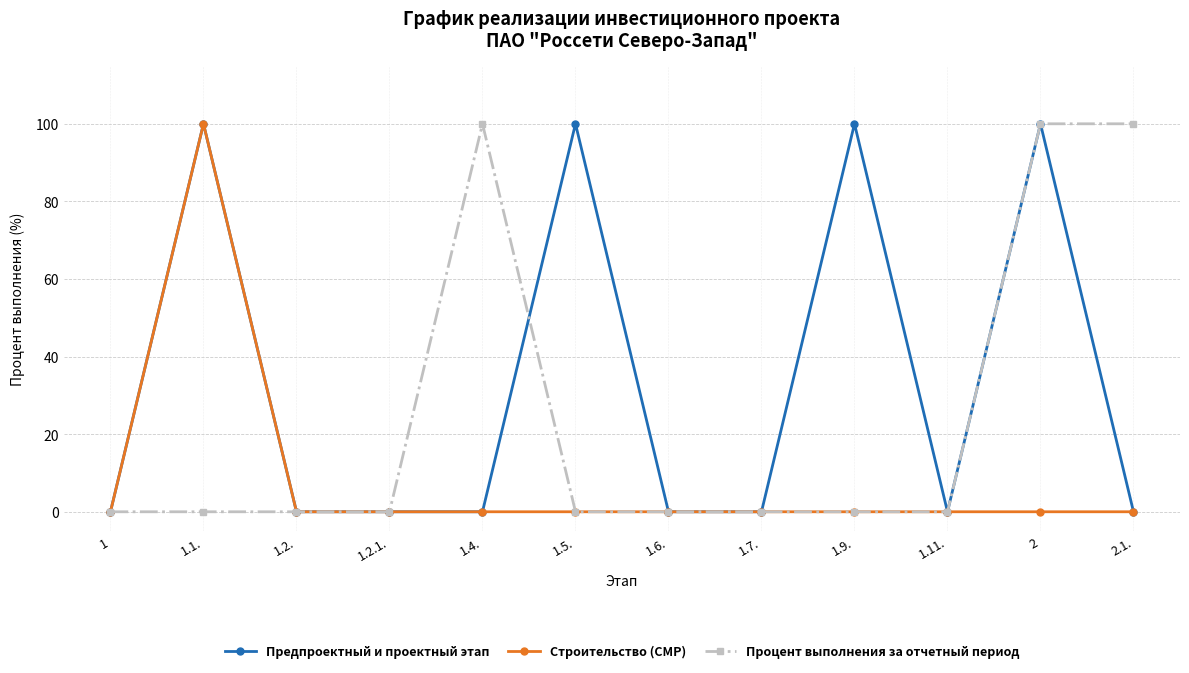

List the series in order of their overall mean, highest first.

Предпроектный и проектный этап, Процент выполнения за отчетный период, Строительство (СМР)